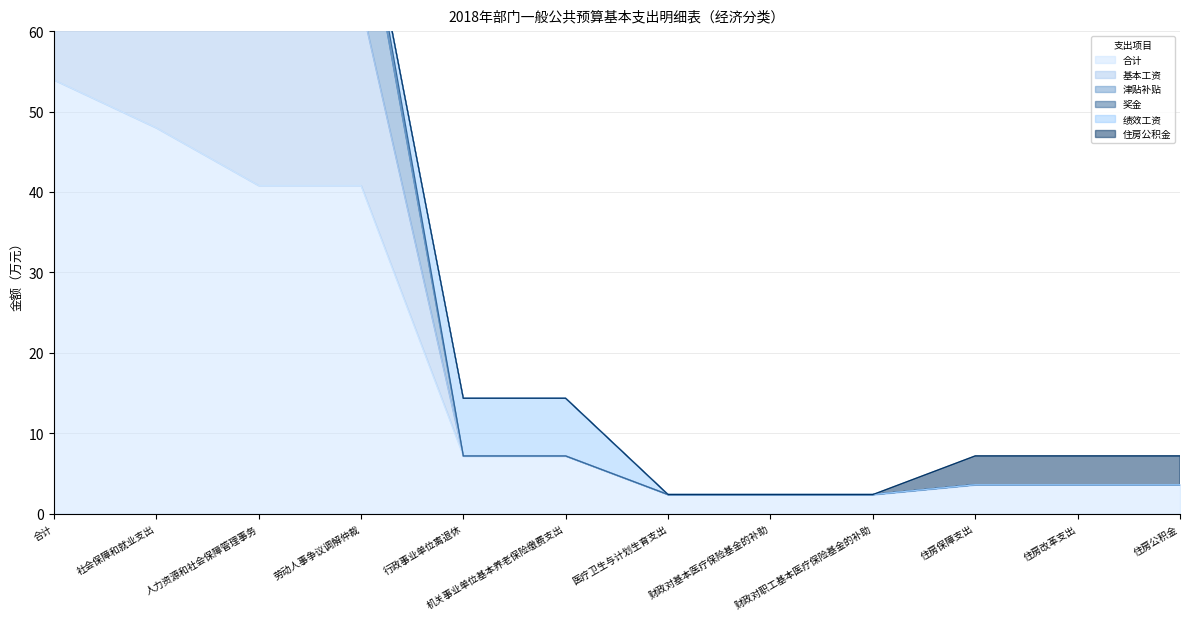

True or false: 基本工资 and 合计 intersect in this chart.

False